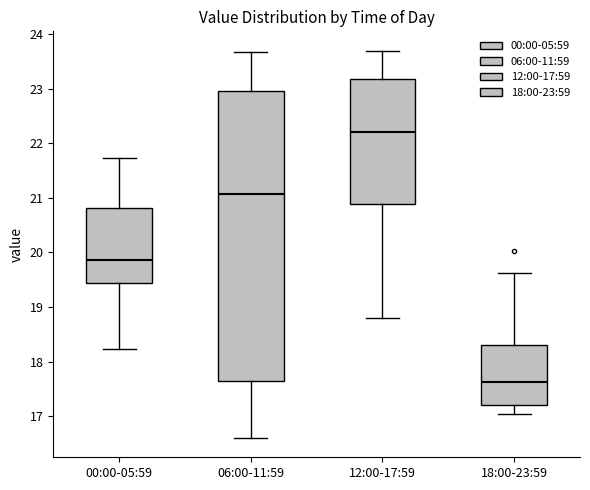

Which box has the lowest median line?

18:00-23:59